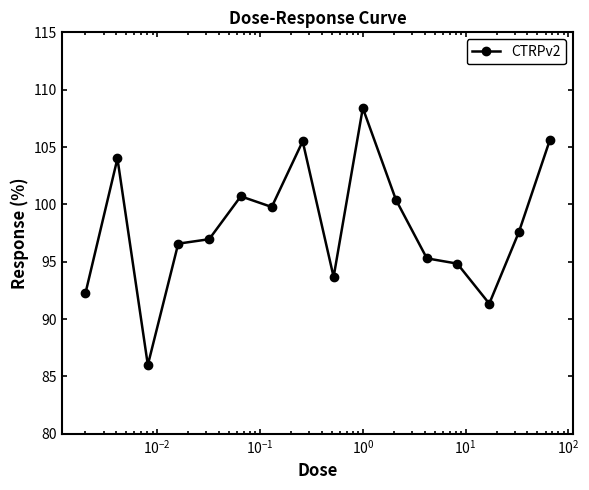

How many series are shown in this chart?

1